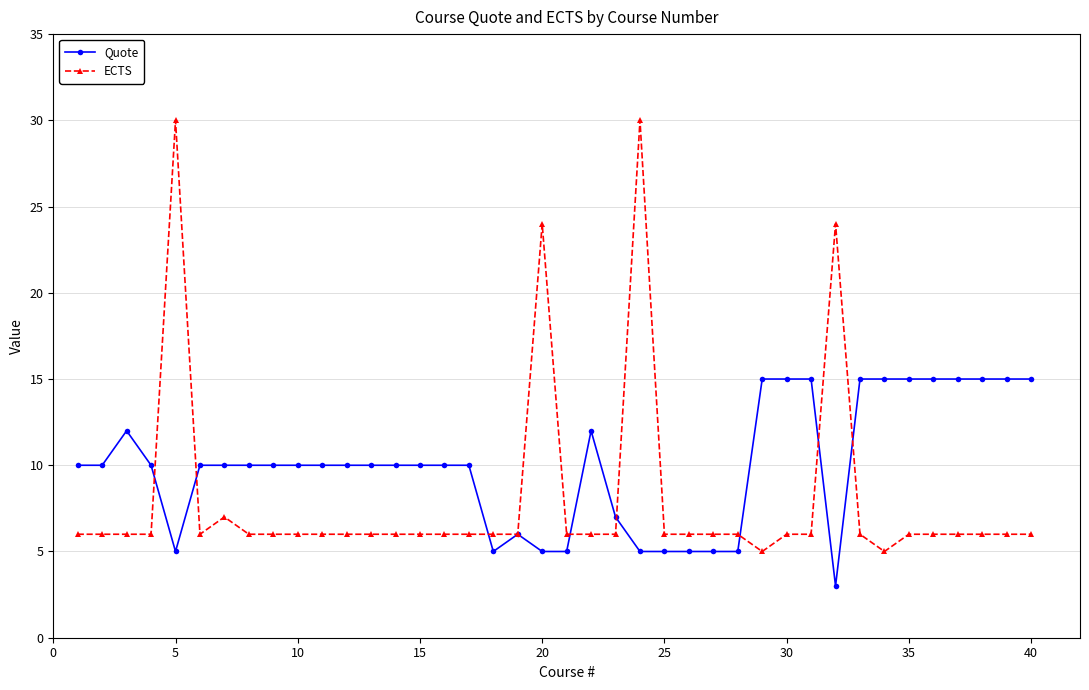

What is the smallest value displayed?

3